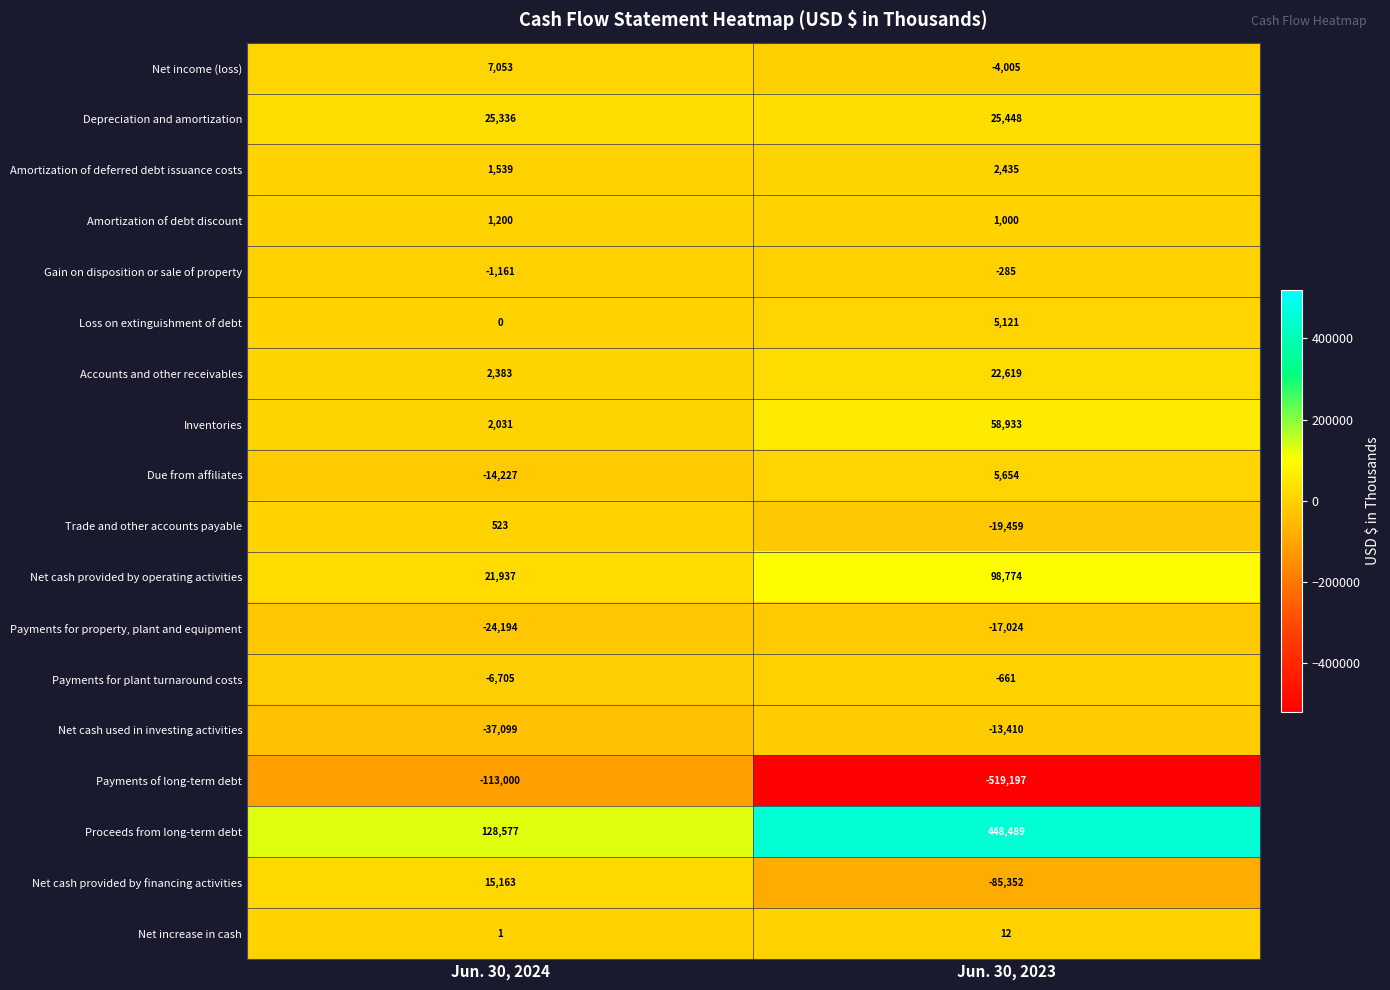

At which category is the sum across all series the highest?

Jun. 30, 2024